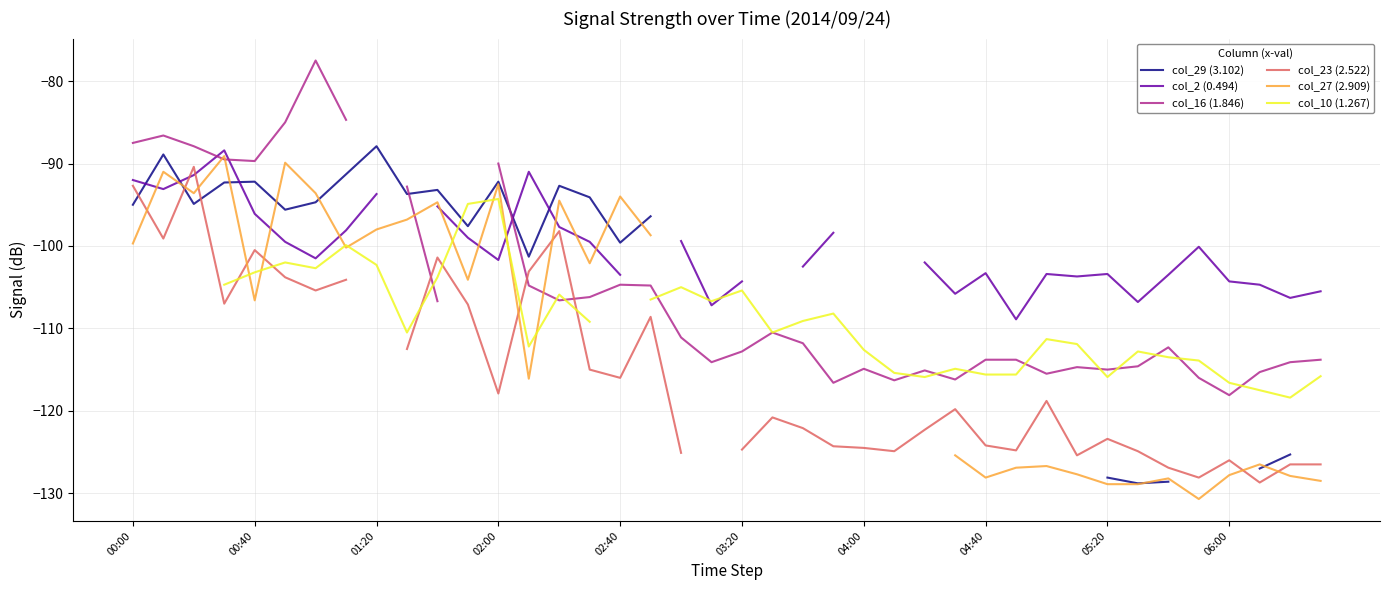

After their last crossing, which series has the higher values: col_10 (1.267) or col_2 (0.494)?

col_2 (0.494)